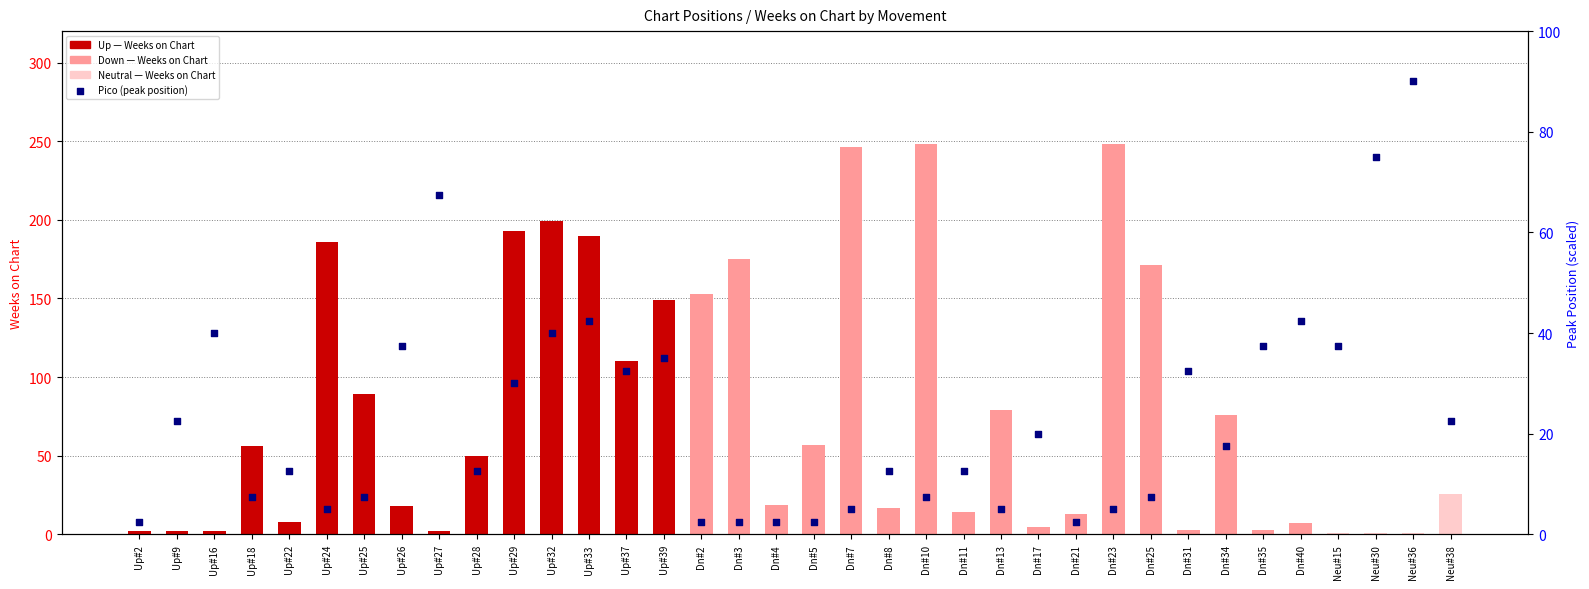

Is the value of Weeks on Chart at Up#33 greater than the value of Pico (peak position) at Dn#13?

Yes